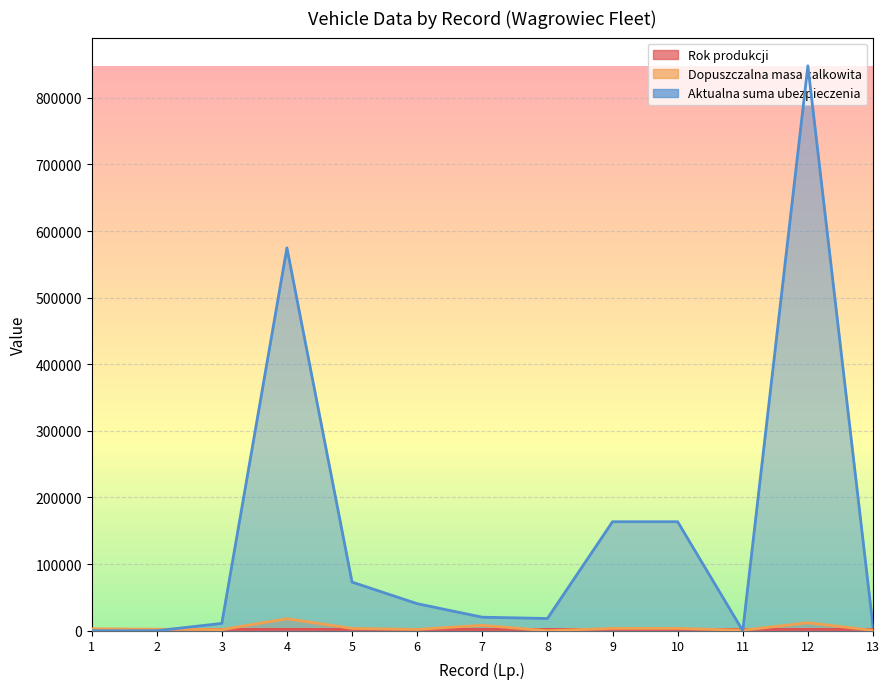

What is the sum of the Rok produkcji values at 5 and 13?

4036